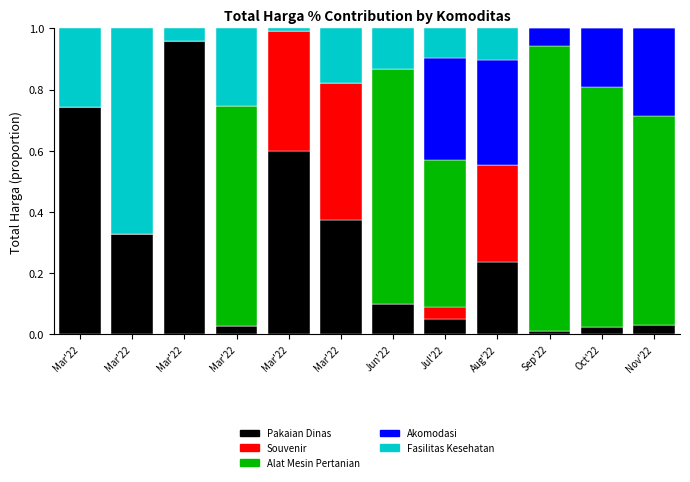

What is the total value across all series at Mar'22?

1.0